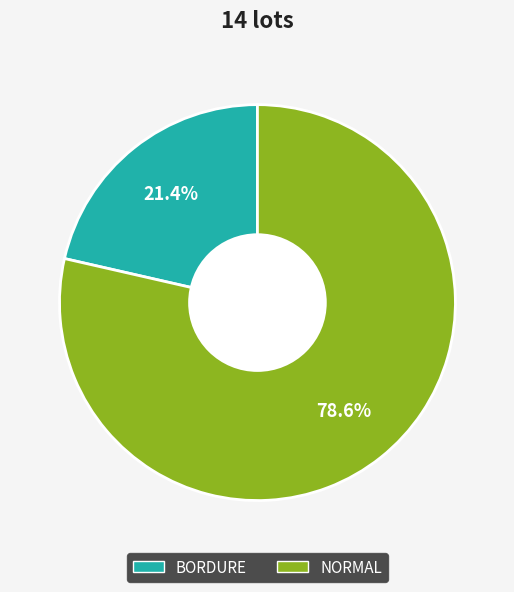

Between BORDURE and NORMAL, which is larger?

NORMAL